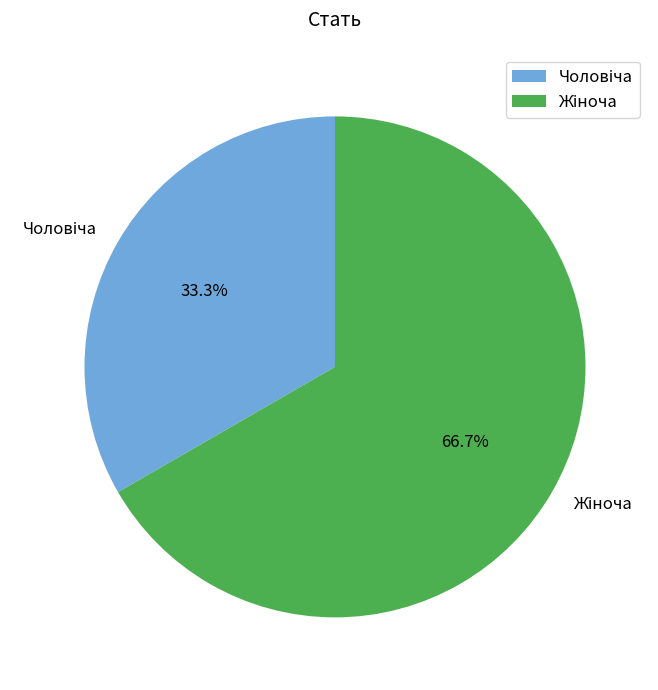

Is there any slice that represents more than half of the pie?

Yes